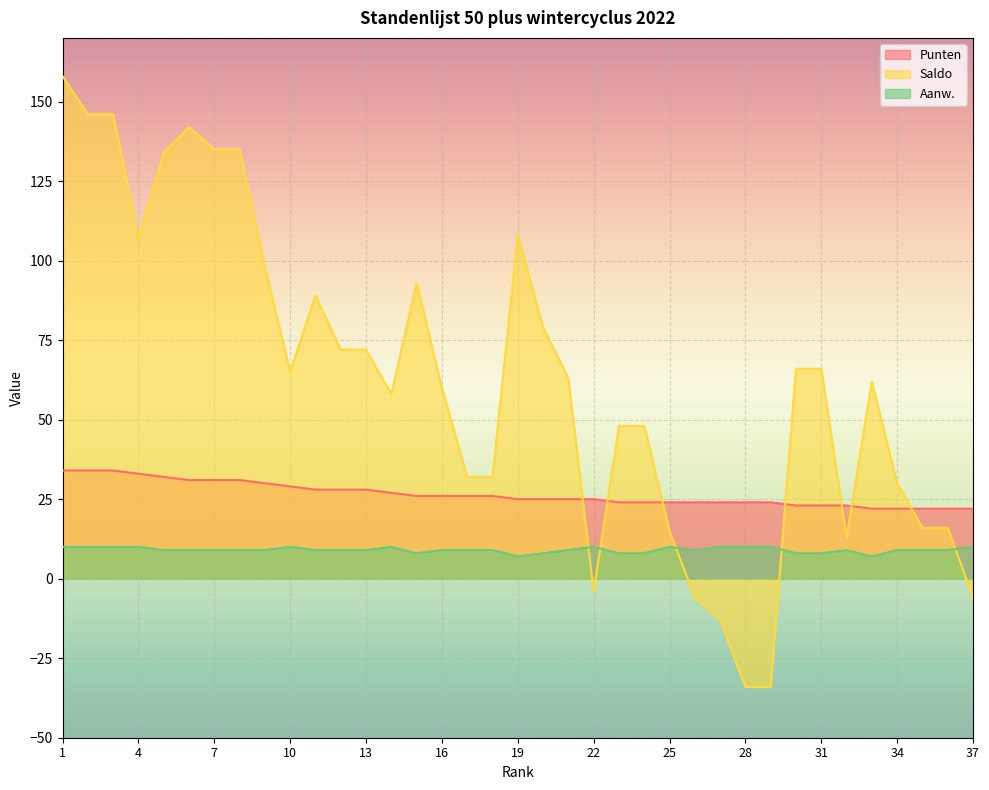

How many lines are shown in the chart?

3